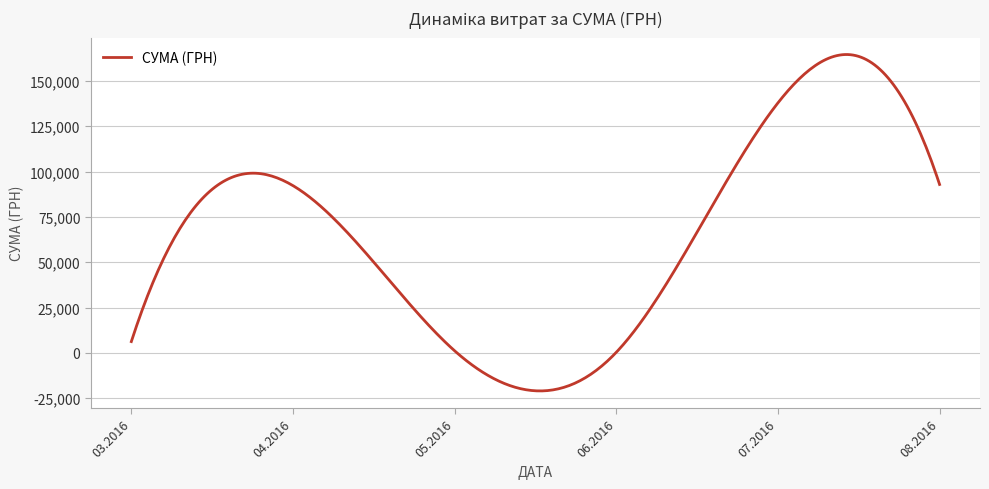

What is the smallest value displayed?

-20993.2